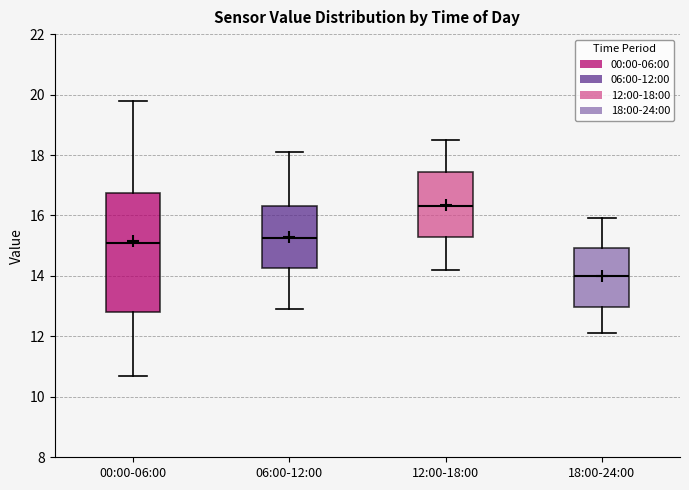

Comparing the boxes themselves (not the whiskers), which one is the tallest?

00:00-06:00